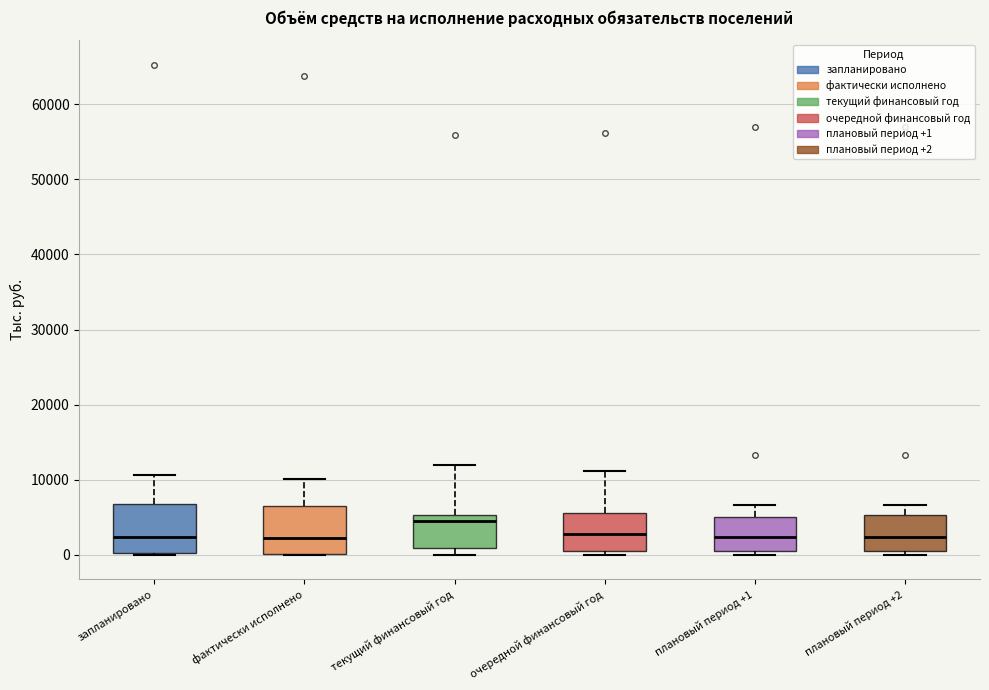

Reading left to right, transcribe this box plot: for each box, give where its median line is, the range the box spans, and where its two whiskers end, as read against the y-axis. The values are not printed on the chart, so give them approximately, as read against the axis.

запланировано: median 2000, box 0 to 7000, whiskers 0 to 11000
фактически исполнено: median 2000, box 0 to 7000, whiskers 0 to 10000
текущий финансовый год: median 5000 (just below the box's upper edge), box 1000 to 5000, whiskers 0 to 12000
очередной финансовый год: median 3000, box 1000 to 6000, whiskers 0 to 11000
плановый период +1: median 2000, box 1000 to 5000, whiskers 0 to 7000
плановый период +2: median 2000, box 1000 to 5000, whiskers 0 to 7000